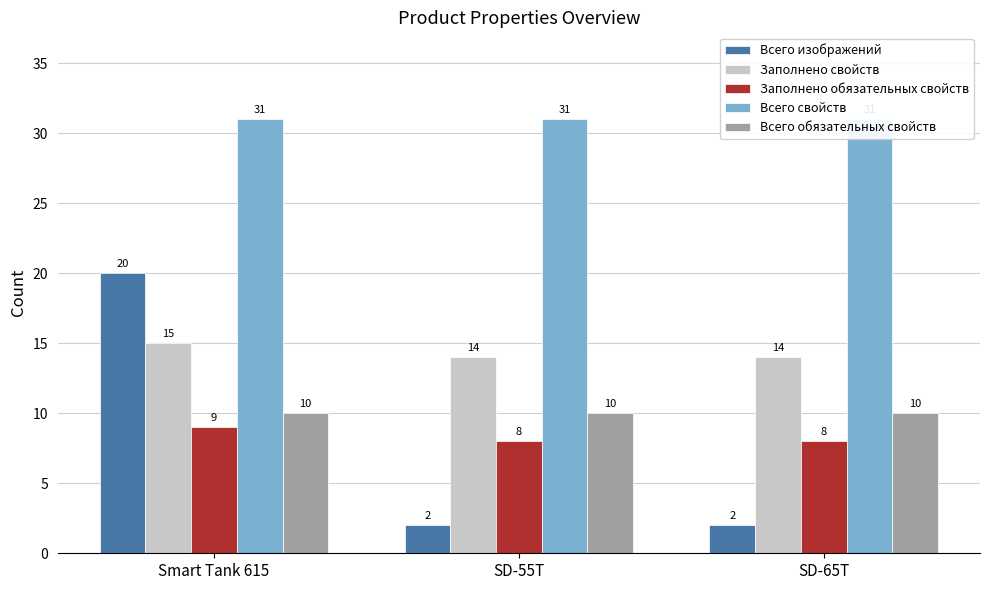

Which series has the widest spread of values?

Всего изображений